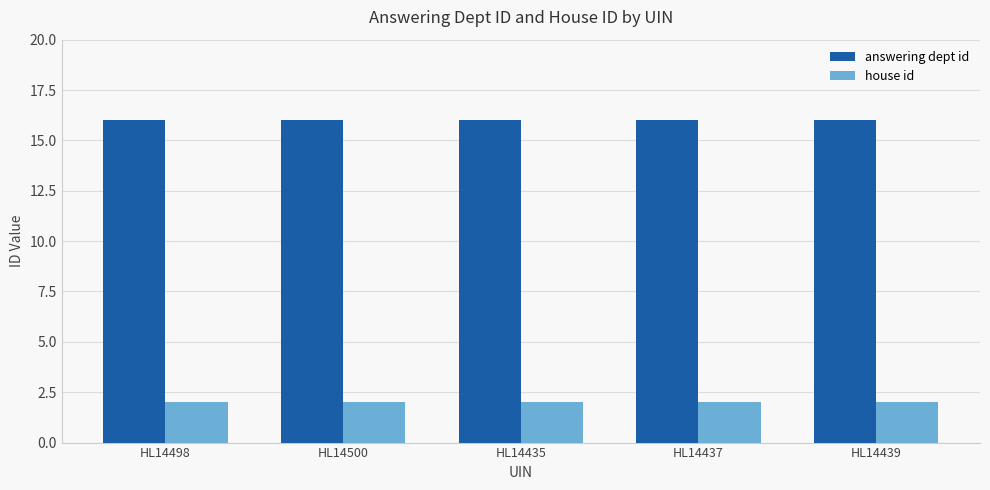

True or false: house id has a value of 2 at HL14437.

True